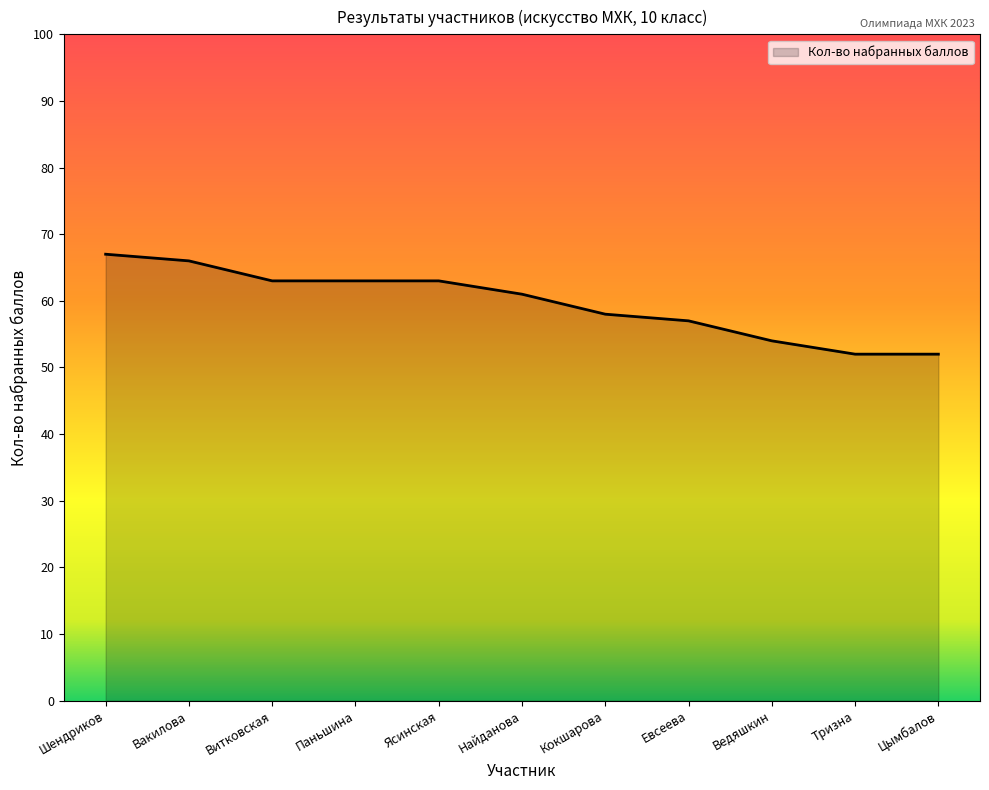

Count the number of categories in the chart.

11